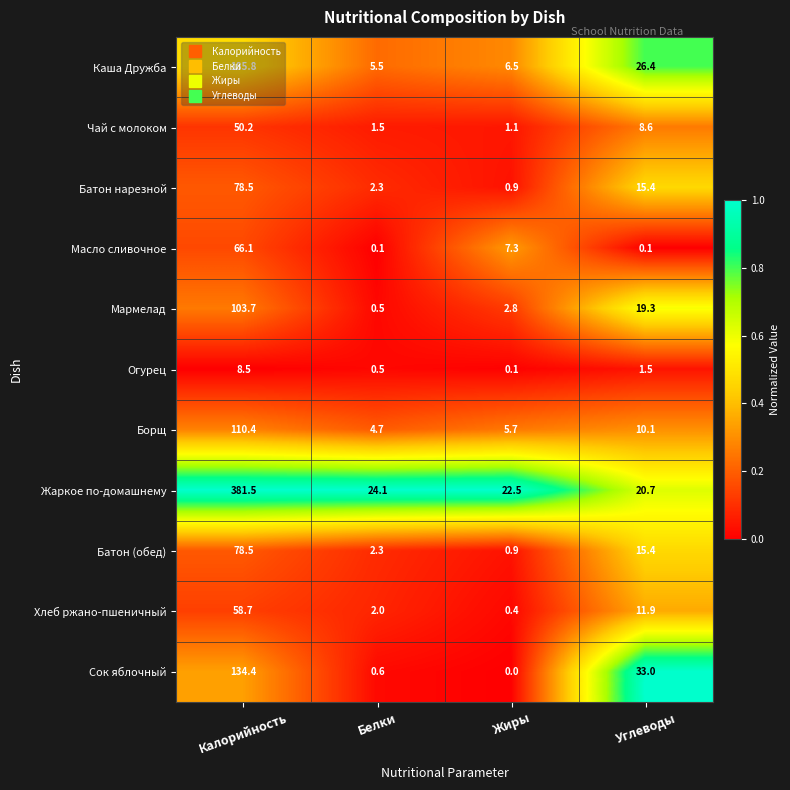

Is it true that Хлеб ржано-пшеничный equals 5.9 at Углеводы?

False